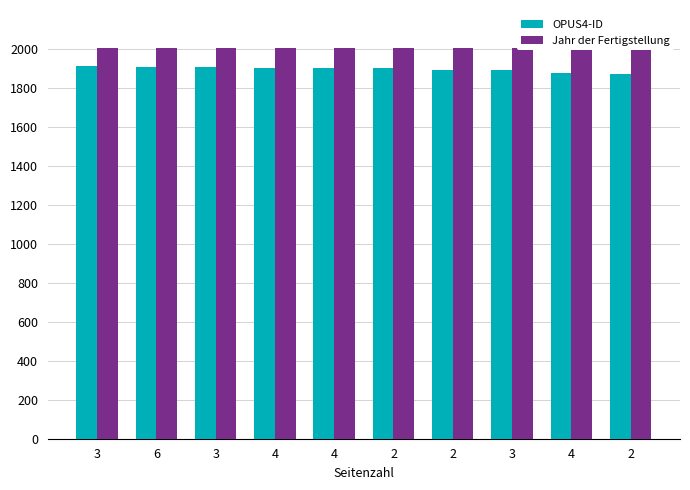

What is the sum of all OPUS4-ID values?

18969